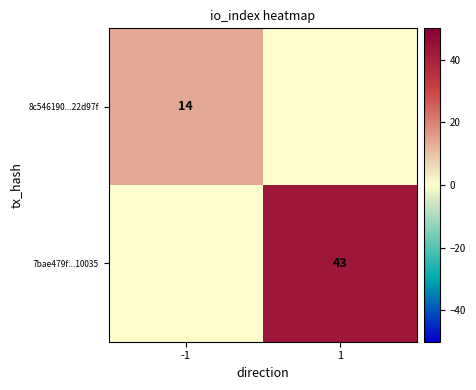

Is it true that 7bae479f...10035 equals 43 at 1?

True